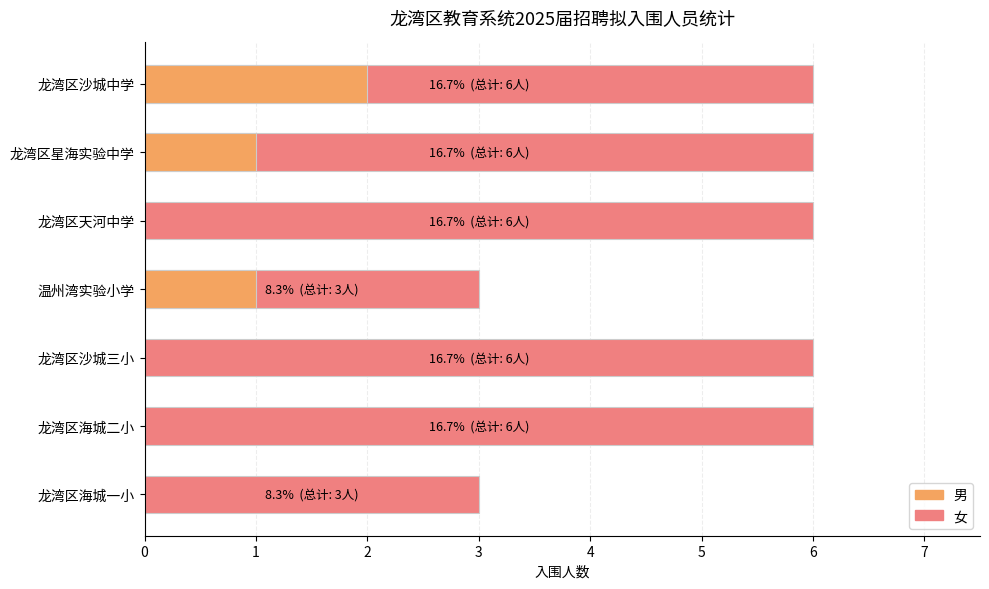

Rank the categories by 男 value from highest to lowest.

龙湾区沙城中学, 温州湾实验小学, 龙湾区星海实验中学, 龙湾区海城一小, 龙湾区海城二小, 龙湾区沙城三小, 龙湾区天河中学